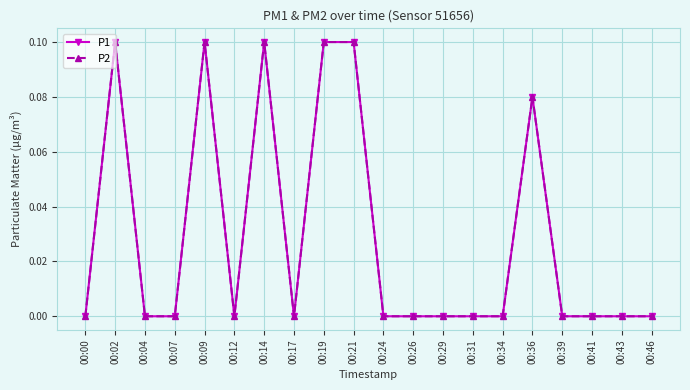

Is this an area chart (filled region under the line)?

No